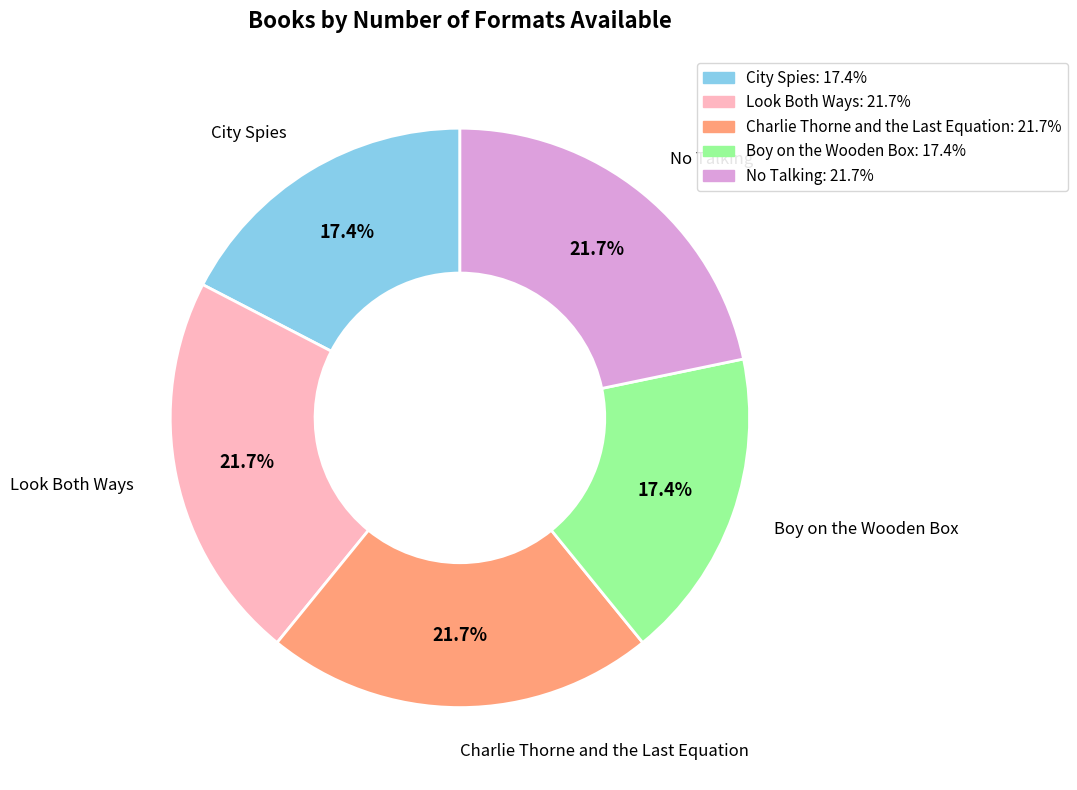

What is the ratio of the value at City Spies to the value at Look Both Ways?

0.8